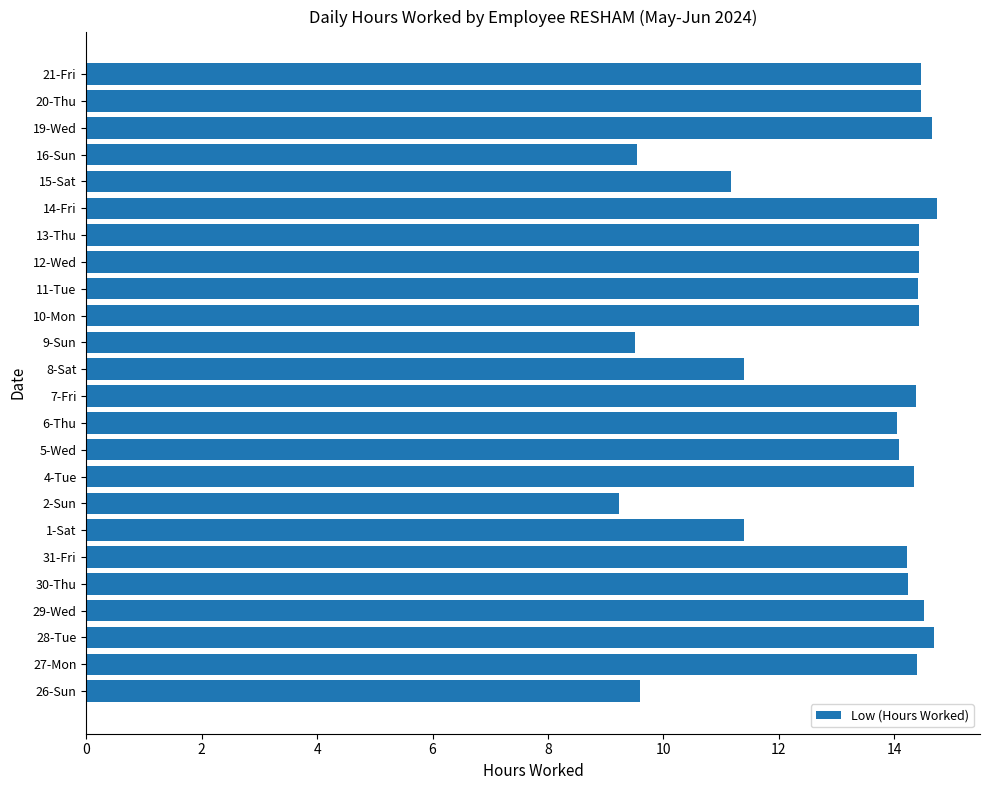

What is the difference between the maximum and minimum values?

5.5